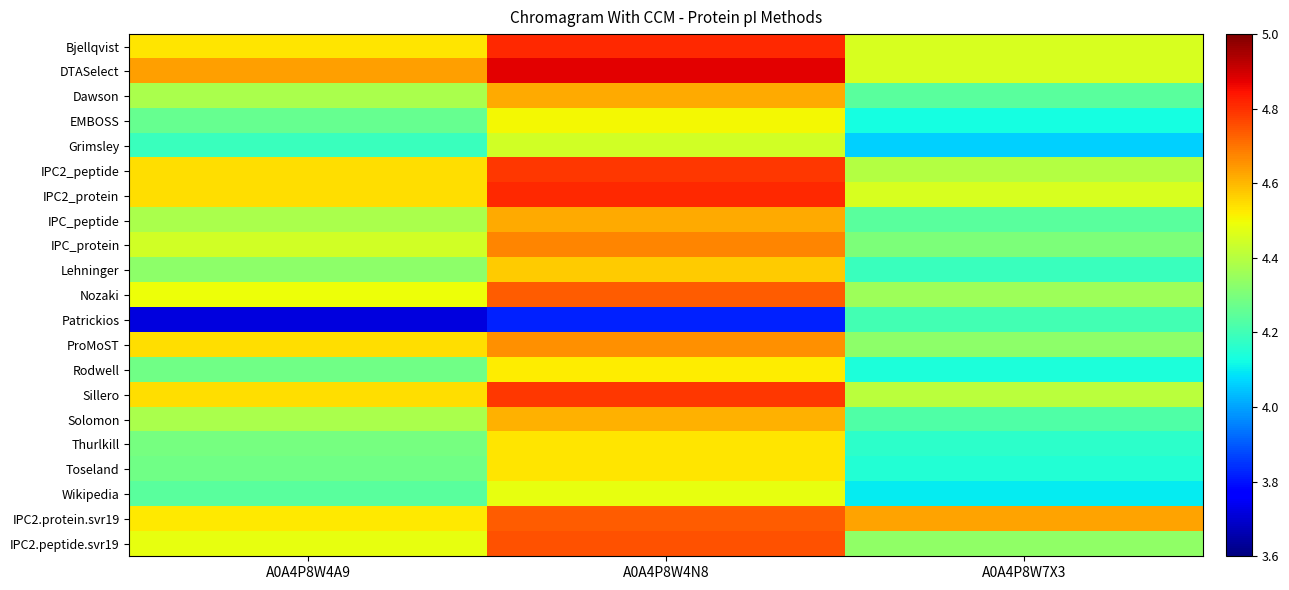

At A0A4P8W4N8, list the series in order from smallest to largest.

Patrickios, Grimsley, Wikipedia, EMBOSS, Rodwell, Thurlkill, Toseland, Lehninger, Solomon, Dawson, IPC_peptide, ProMoST, IPC_protein, IPC2.protein.svr19, Nozaki, IPC2.peptide.svr19, IPC2_peptide, Sillero, Bjellqvist, IPC2_protein, DTASelect